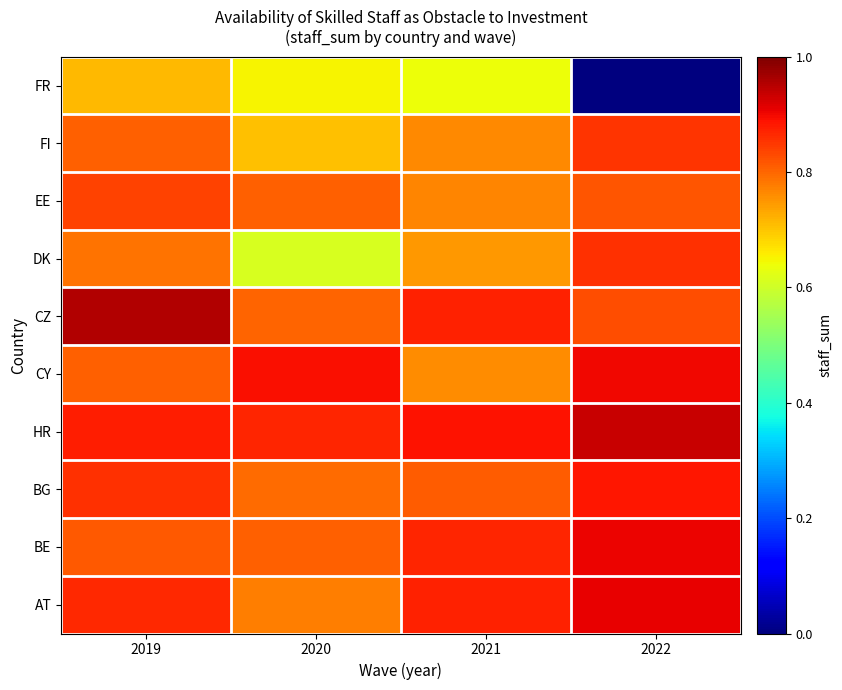

Which has a higher value, 2022 or 2021?

2022